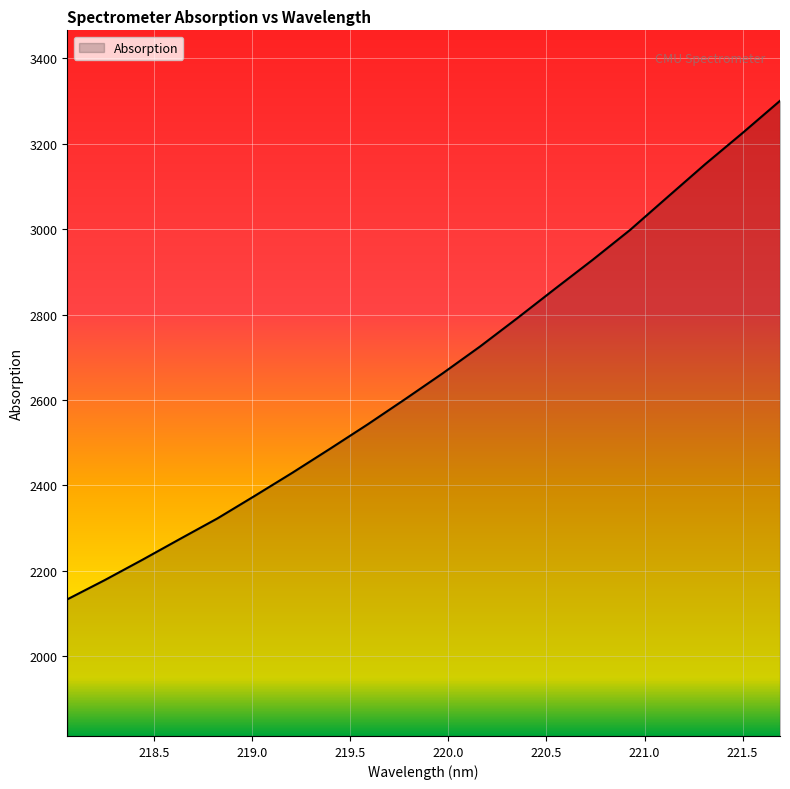

True or false: the data has more than 0 interior local peaks.

False